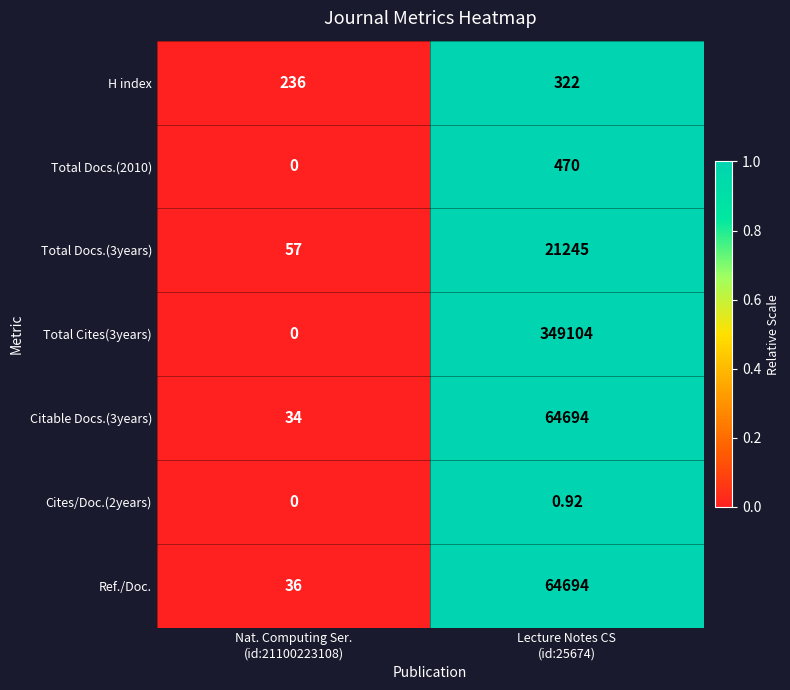

How many series are shown in this chart?

7